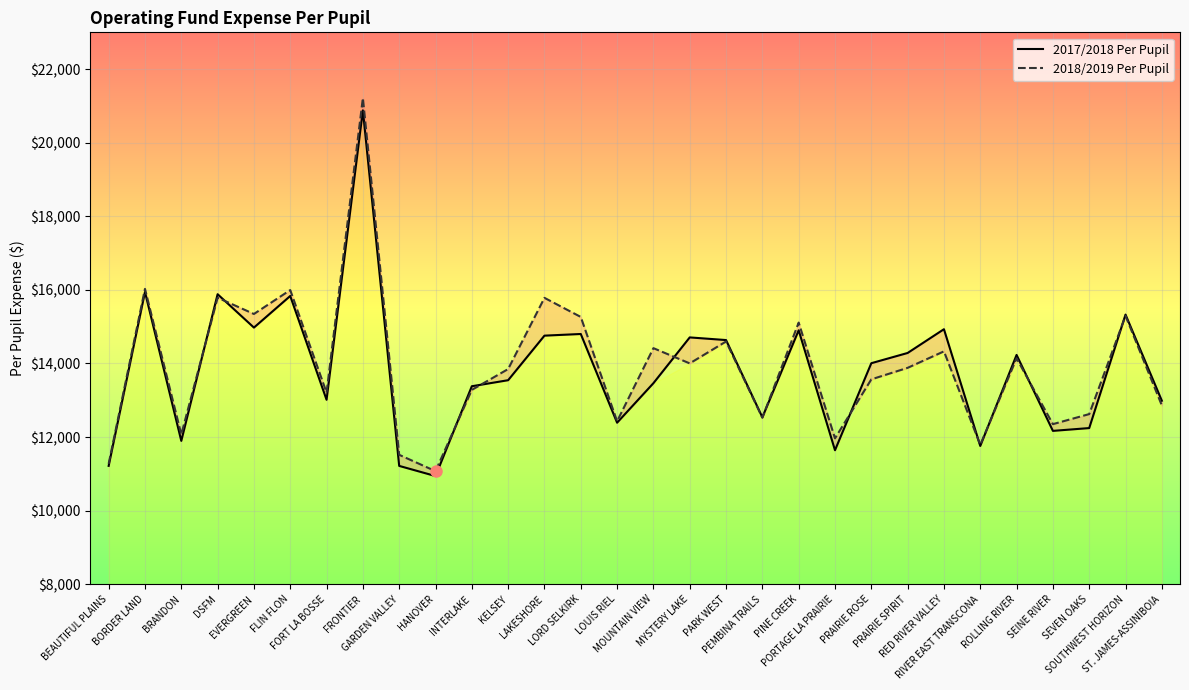

What is the total value across all series at BEAUTIFUL PLAINS?

22491